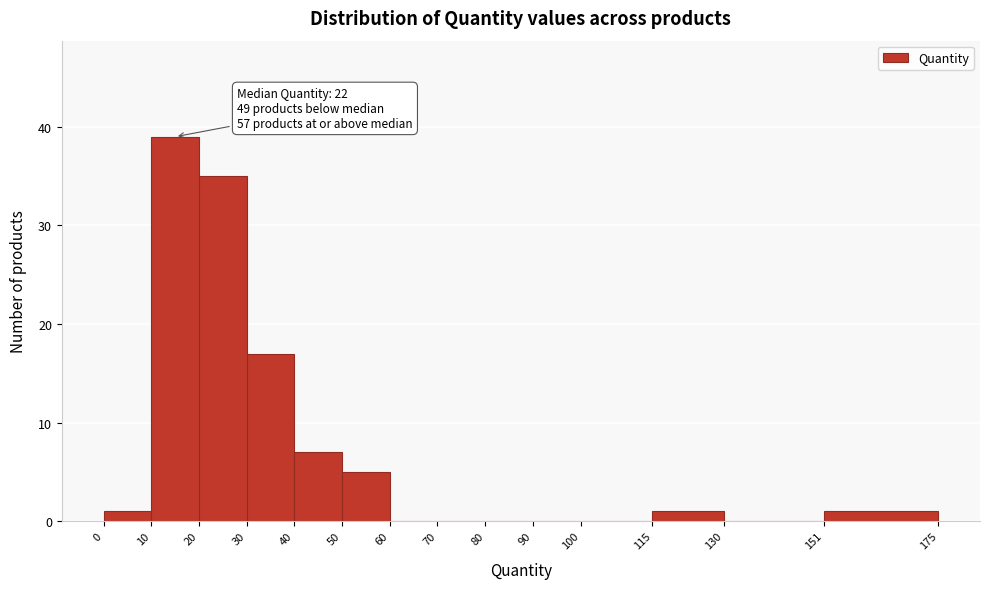

Which range on the x-axis has the tallest bar?

10 to 20